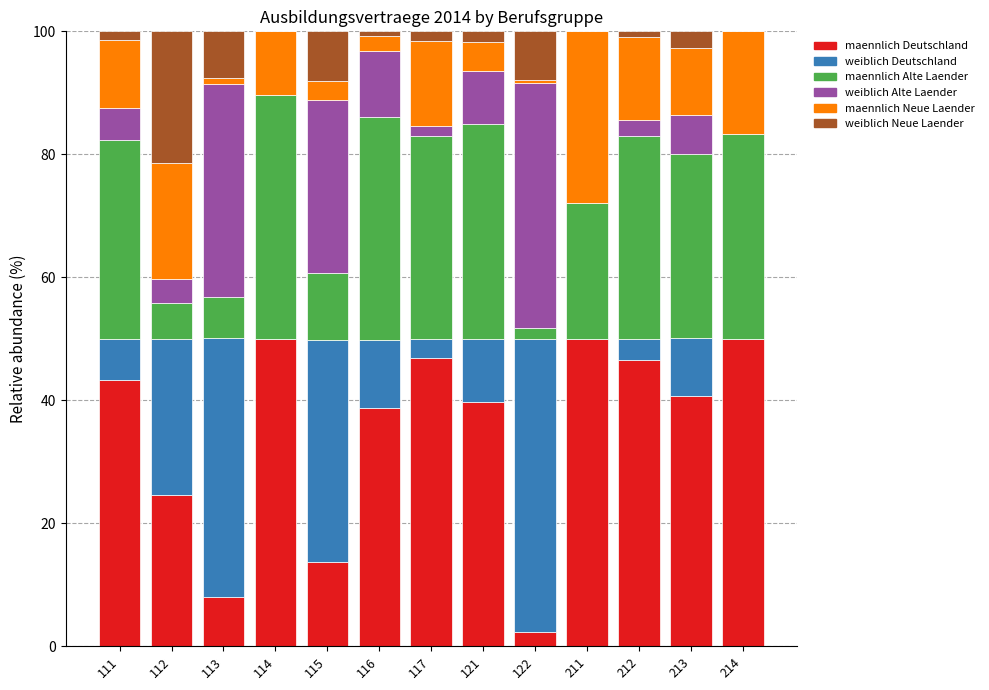

What is the total value across all series at 214?

100.0